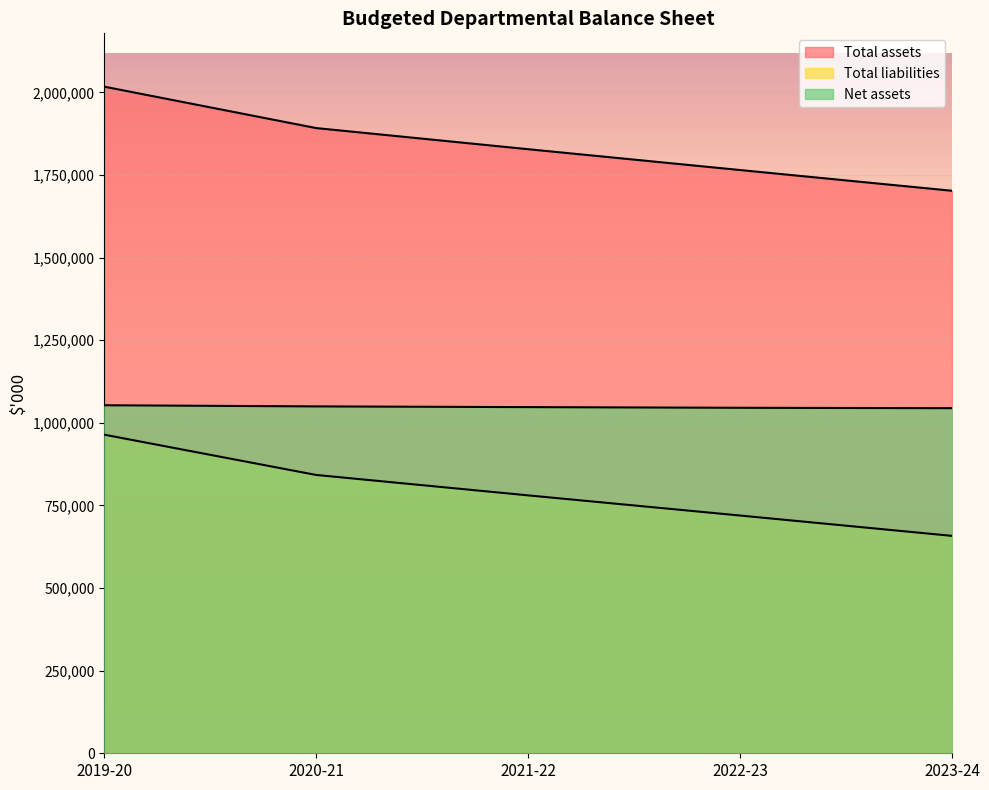

At 2021-22, list the series in order from largest to smallest.

Total assets, Net assets, Total liabilities